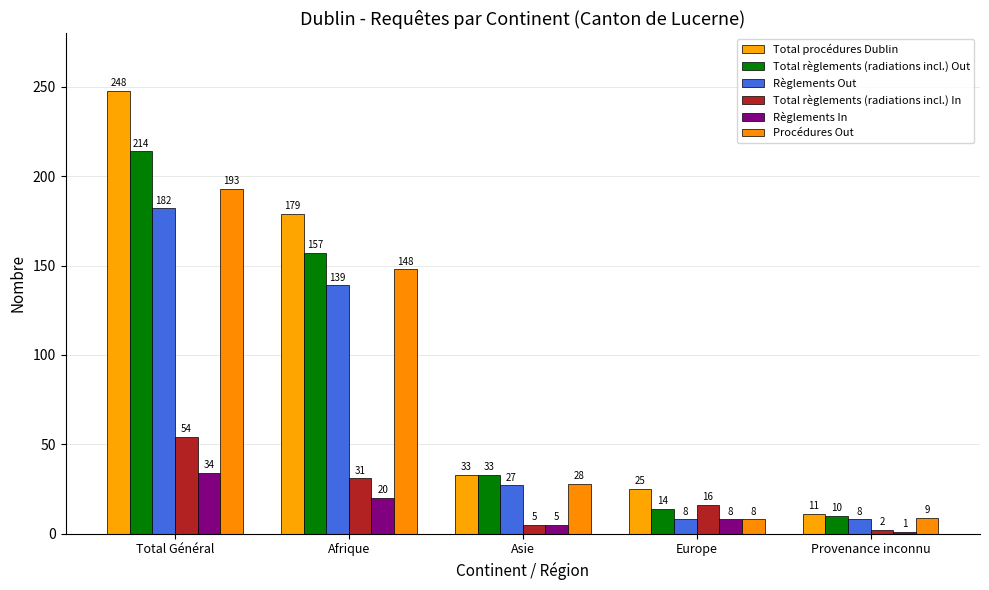

Which series has the largest total across all categories?

Total procédures Dublin